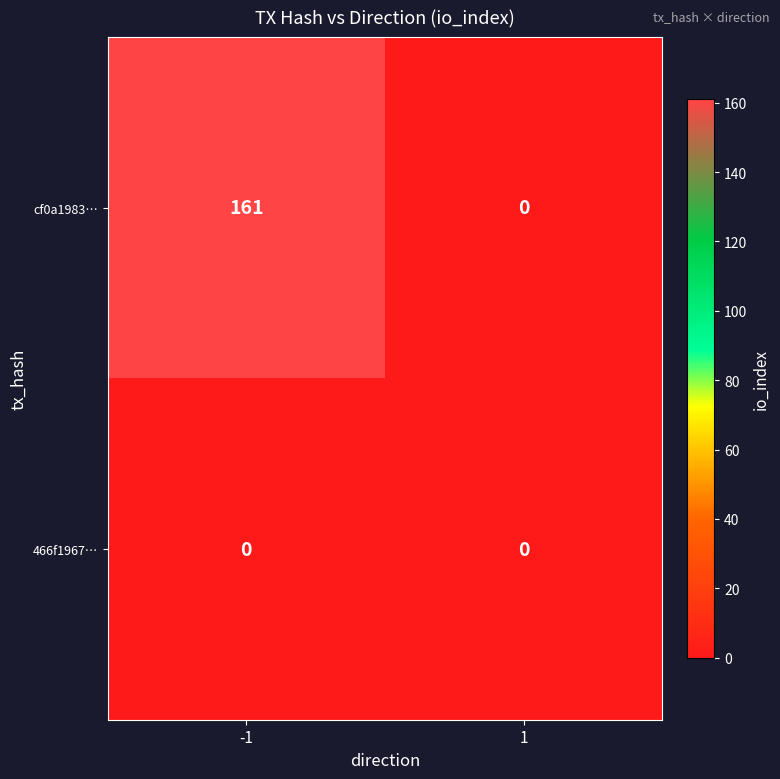

What is the sum of all cf0a1983… values?

161